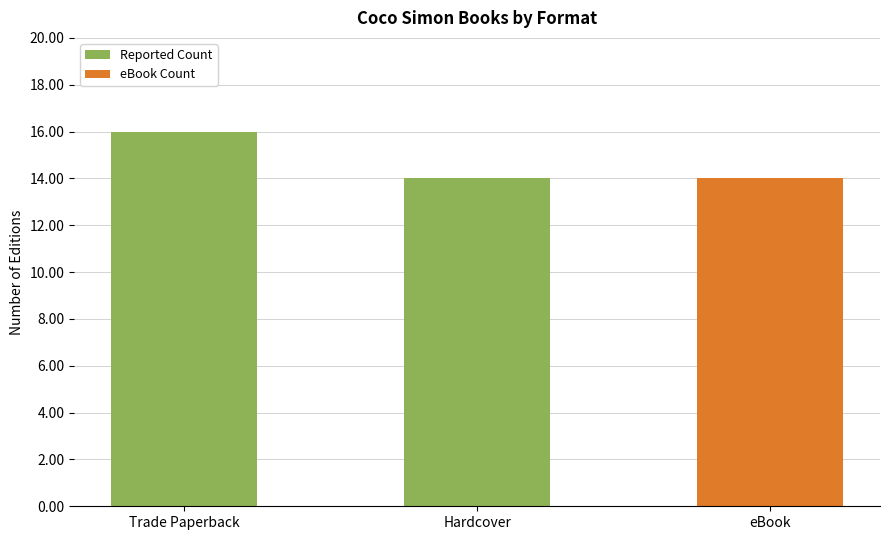

Is it true that the value at Hardcover is 14?

True